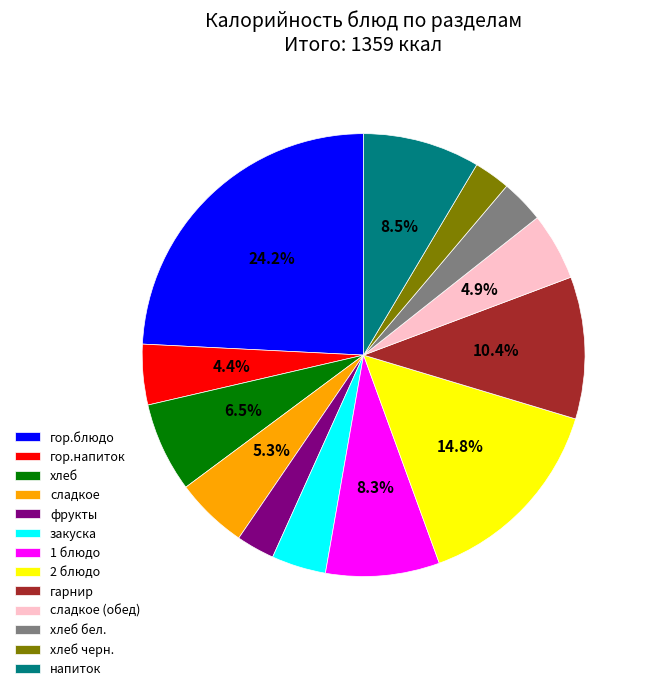

The фрукты slice represents 3% of the pie. True or false?

True